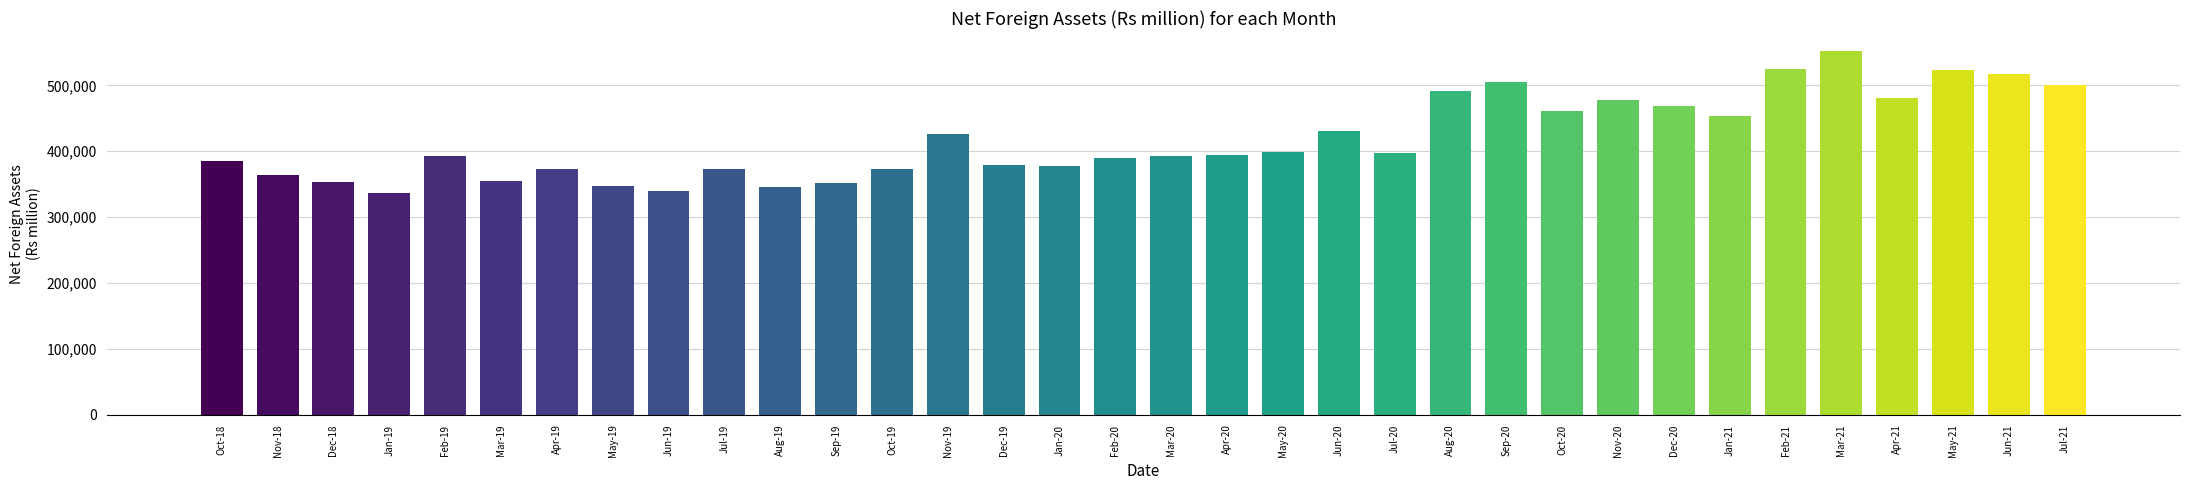

What is the sum of all values?

14228694.9